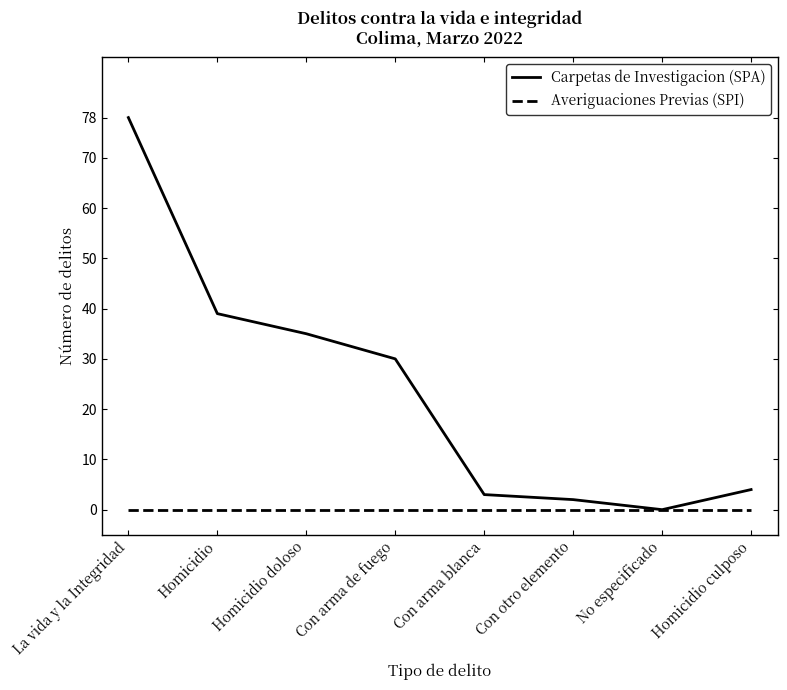

At which category does the chart reach its peak across all series?

La vida y la Integridad